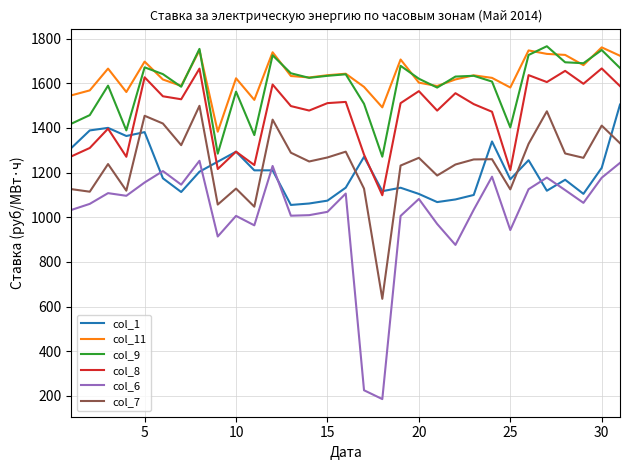

What is the smallest value displayed?

185.8